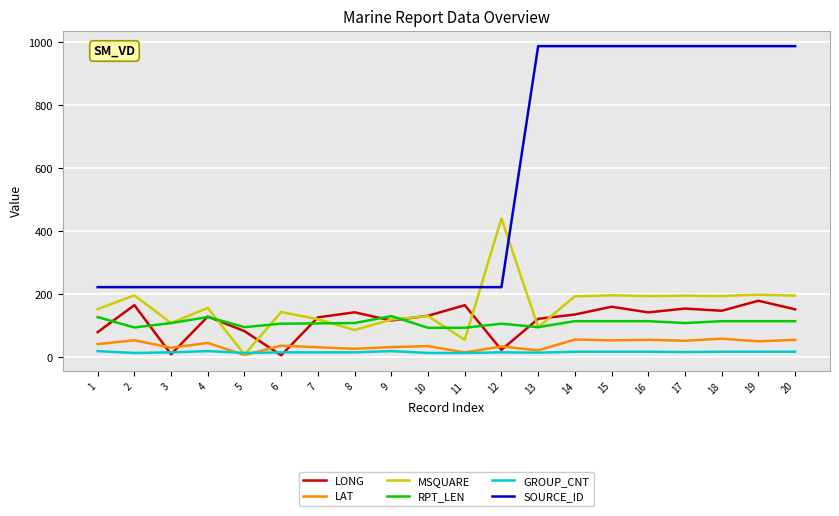

How many GROUP_CNT values are between 16 and 18?

12